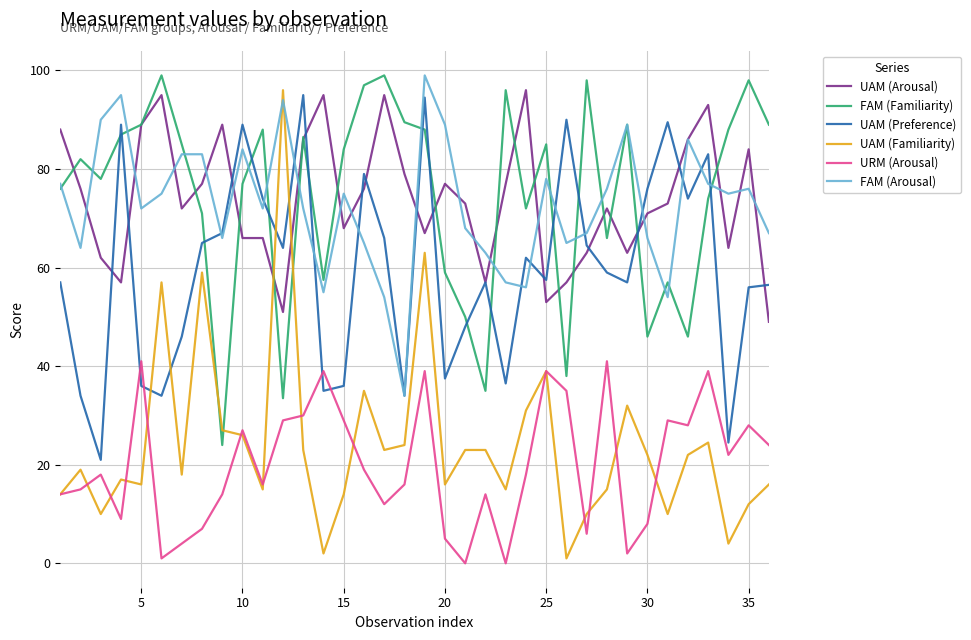

What is the highest value of the UAM (Arousal) series?

96.0